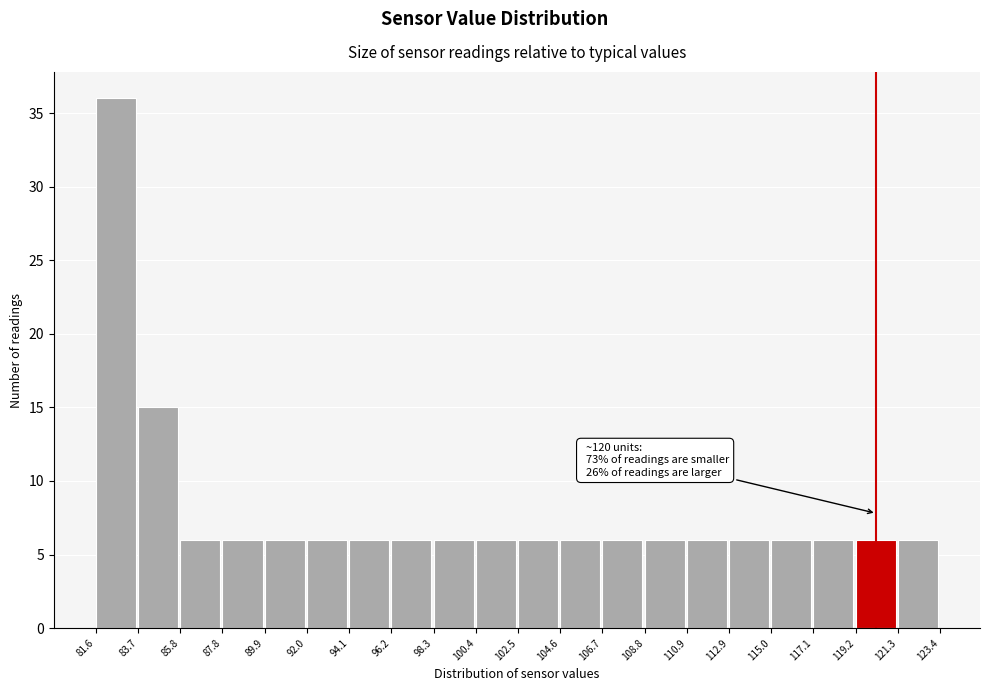

Which range on the x-axis has the tallest bar?

81.6 to 83.7